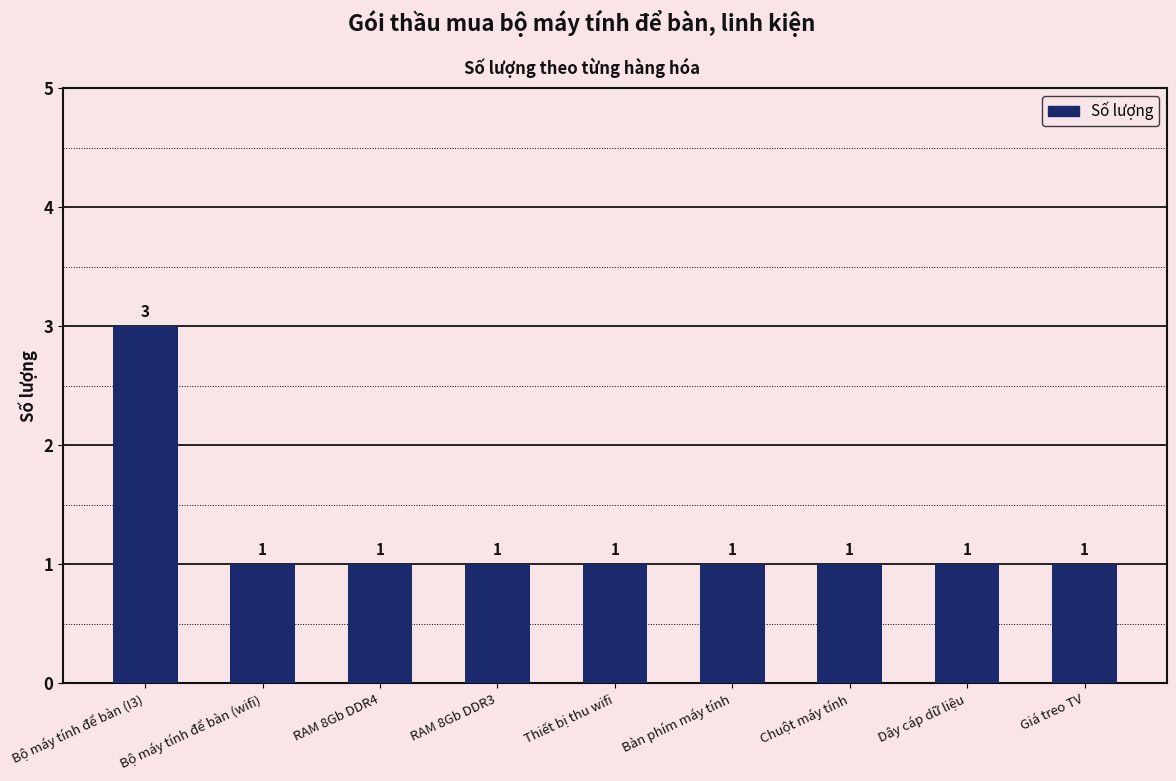

Count the number of data series in this chart.

1